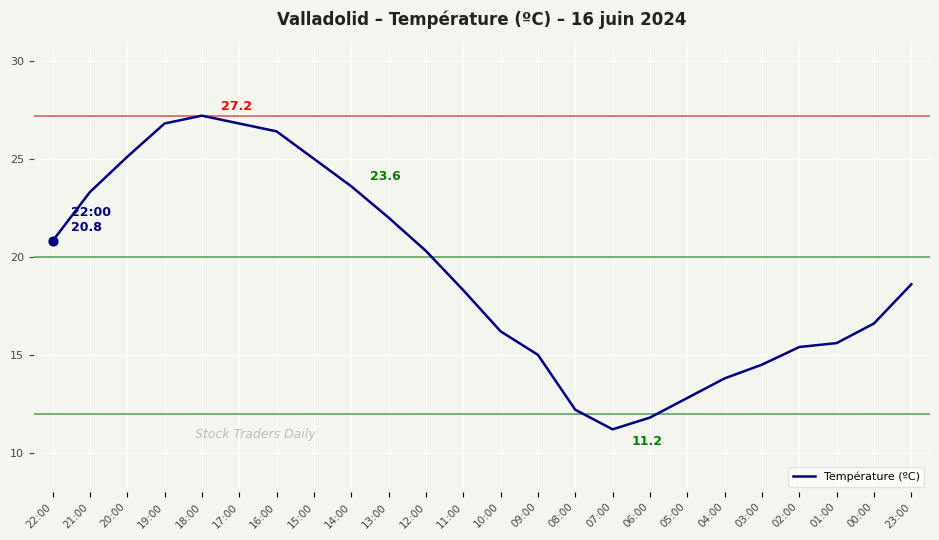

Approximately how many times larger is the value at 10:00 compared to 13:00?

0.7